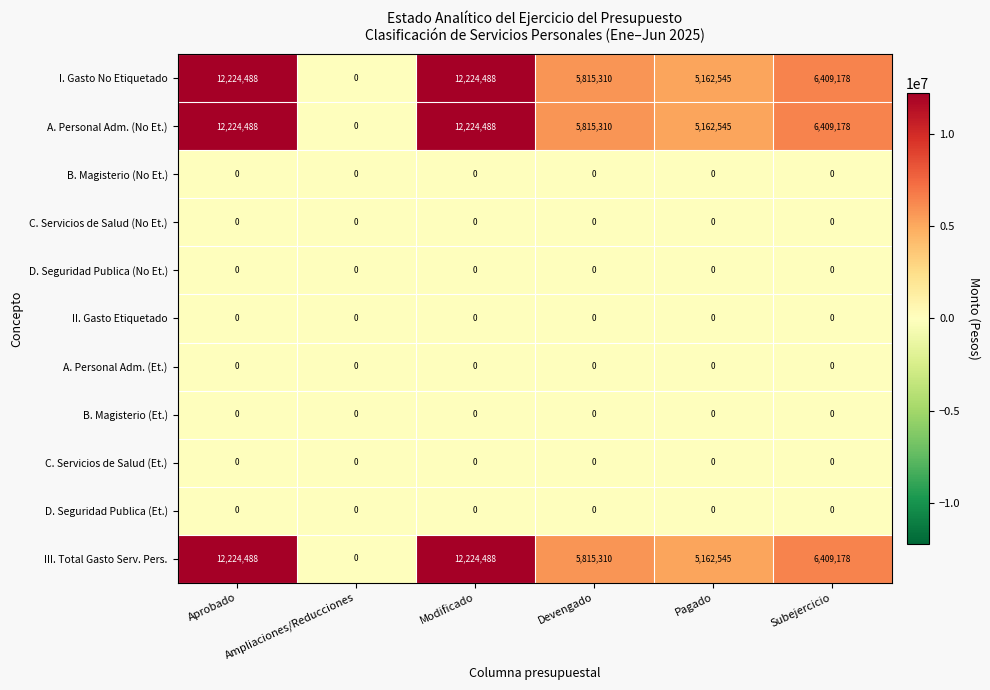

What is the spread (max minus min) of values at Aprobado?

12224488